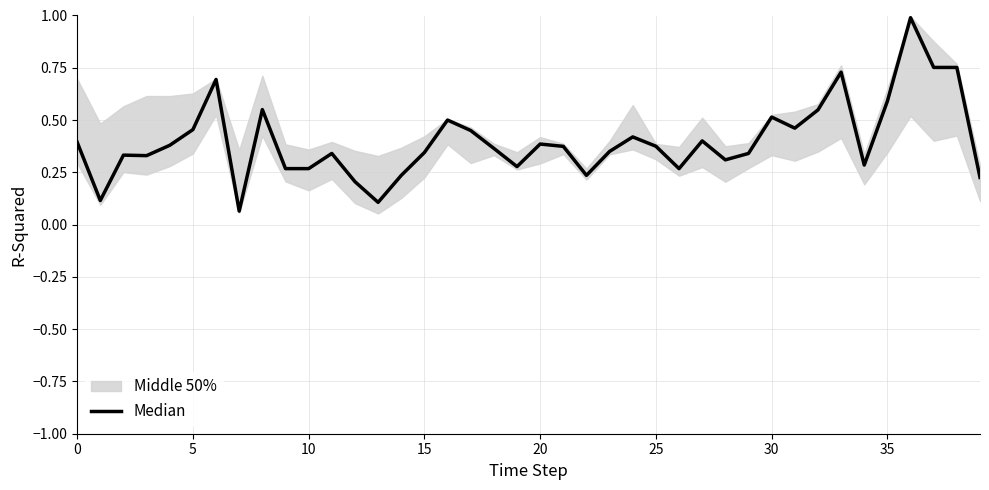

What is the smallest value displayed?

0.1